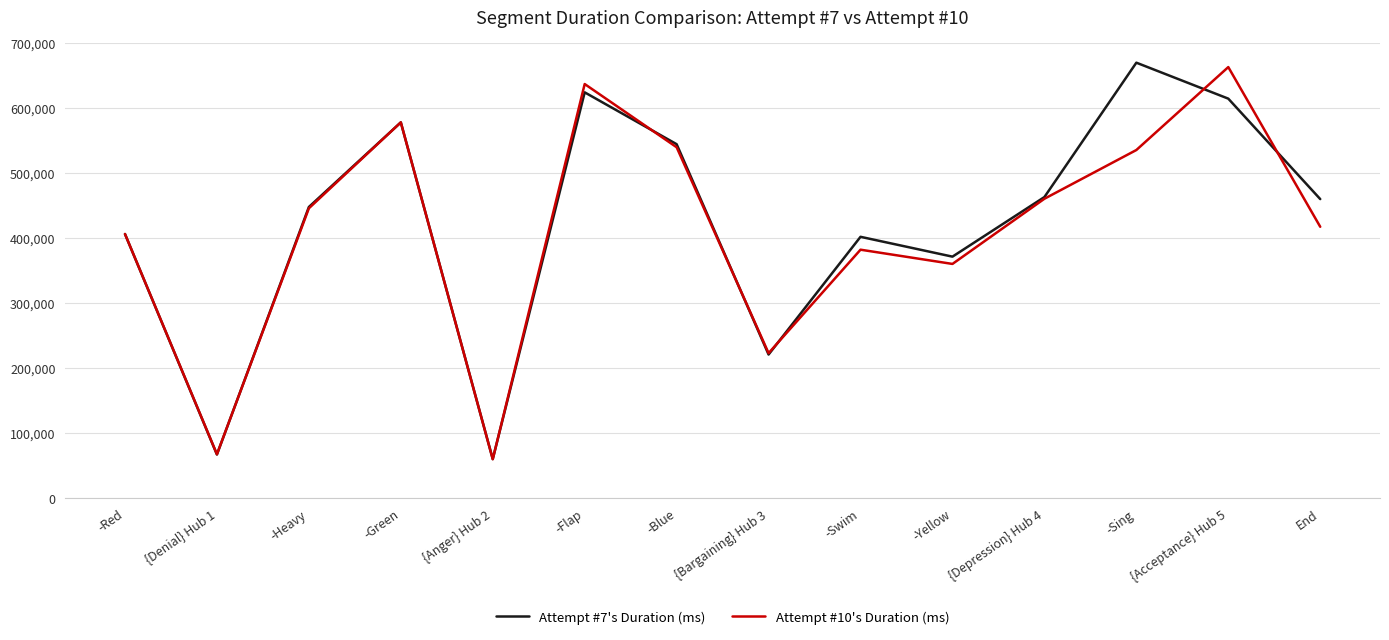

Which series ends up on top after the final intersection of Attempt #7's Duration (ms) and Attempt #10's Duration (ms)?

Attempt #7's Duration (ms)